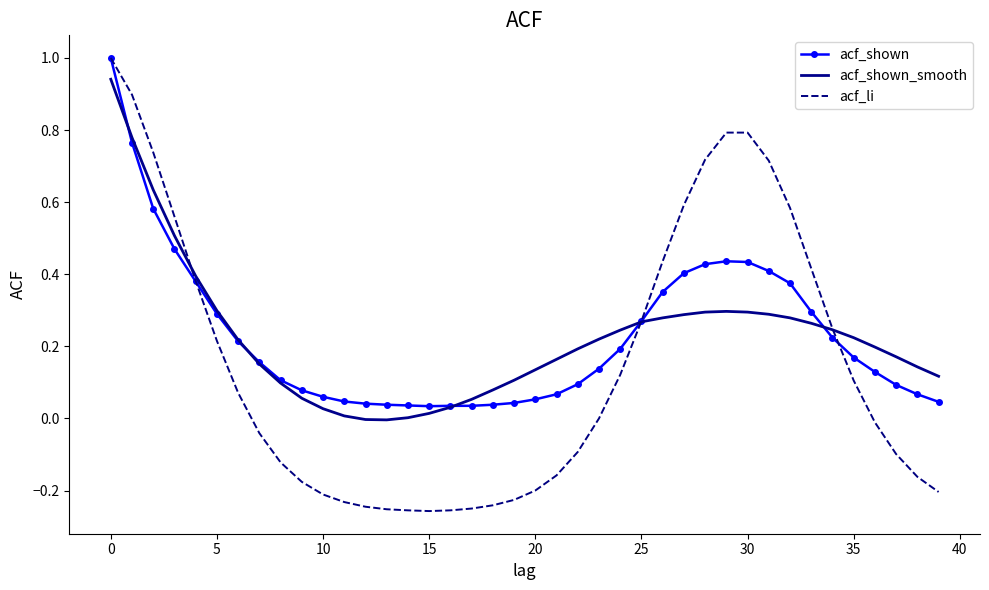

Which series has the widest spread of values?

acf_li